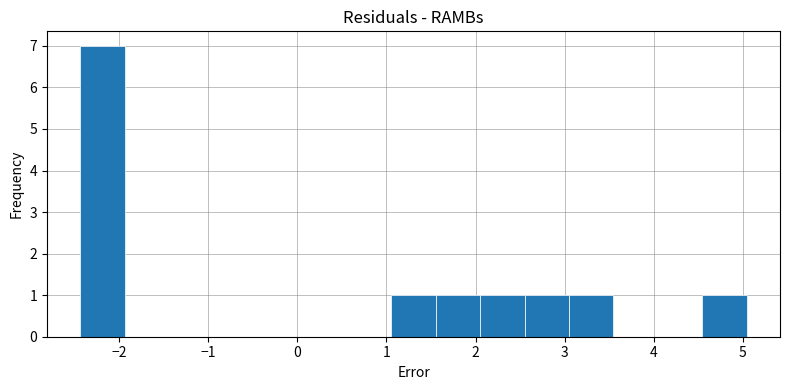

Reading left to right, transcribe this chart: for each bar, give the range it covers on the x-axis and its height. Neither the bar edges nor the heights are printed on the chart, so give them approximately, as read against the axes.

-2.4 to -1.9: 7
-1.9 to -1.4: 0
-1.4 to -0.9: 0
-0.9 to -0.4: 0
-0.4 to 0.1: 0
0.1 to 0.6: 0
0.6 to 1.1: 0
1.1 to 1.6: 1
1.6 to 2.1: 1
2.1 to 2.5: 1
2.5 to 3.0: 1
3.0 to 3.5: 1
3.5 to 4.0: 0
4.0 to 4.5: 0
4.5 to 5.0: 1